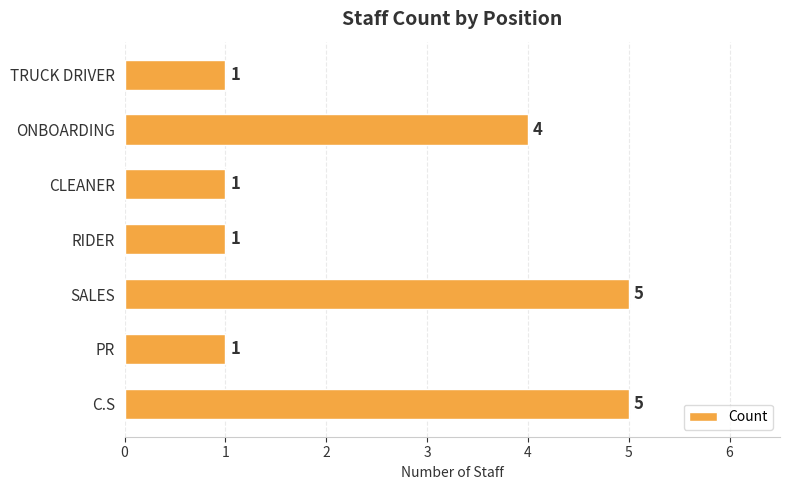

What is the greatest value displayed?

5